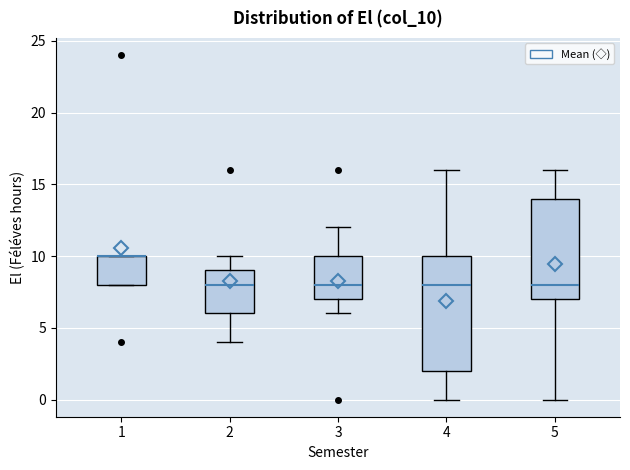

Comparing the boxes themselves (not the whiskers), which one is the tallest?

4